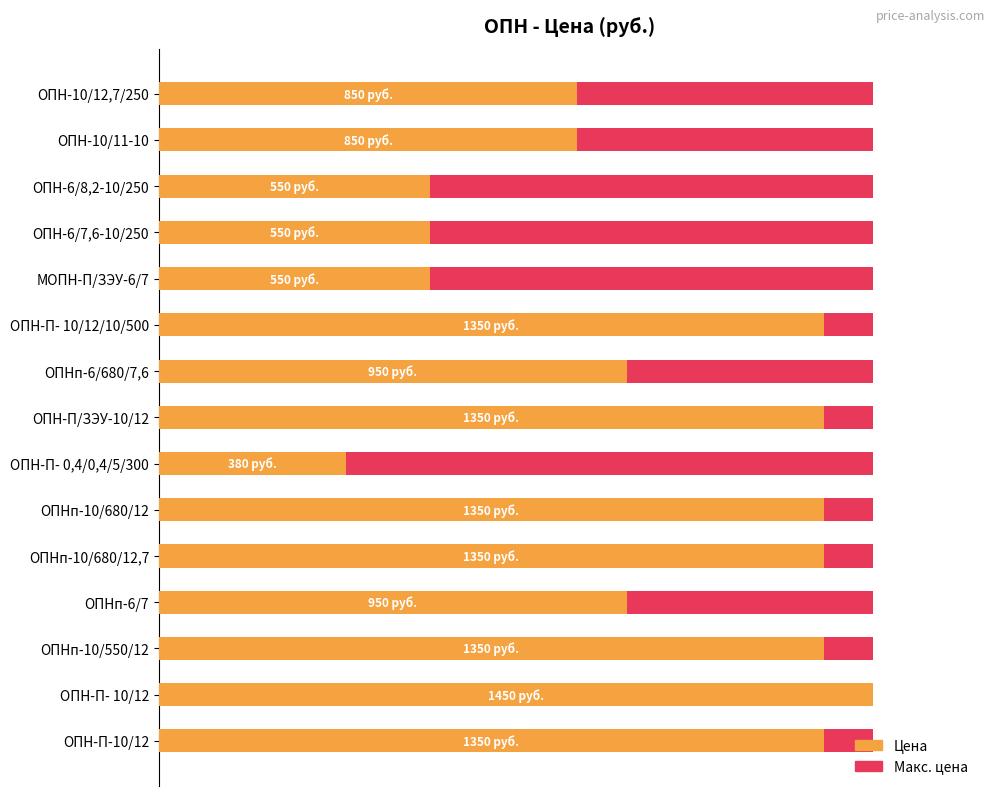

How many series are shown in this chart?

2